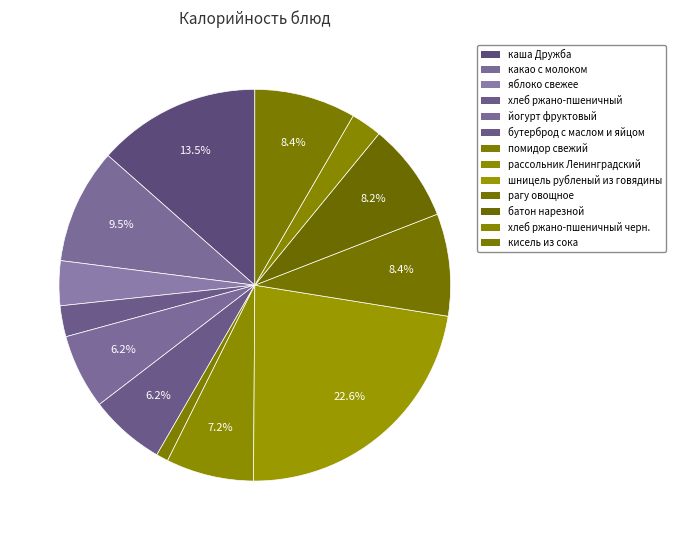

Is there any slice that represents more than half of the pie?

No